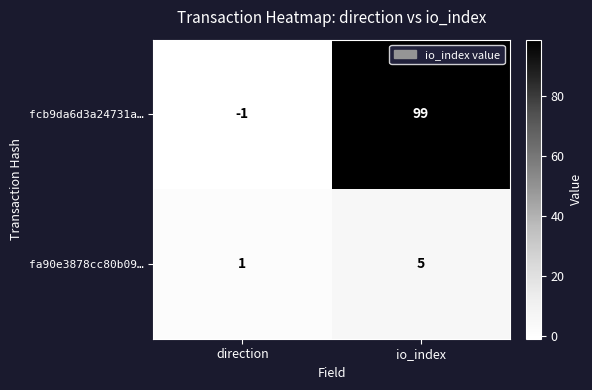

At io_index, list the series in order from smallest to largest.

fa90e3878cc80b09…, fcb9da6d3a24731a…